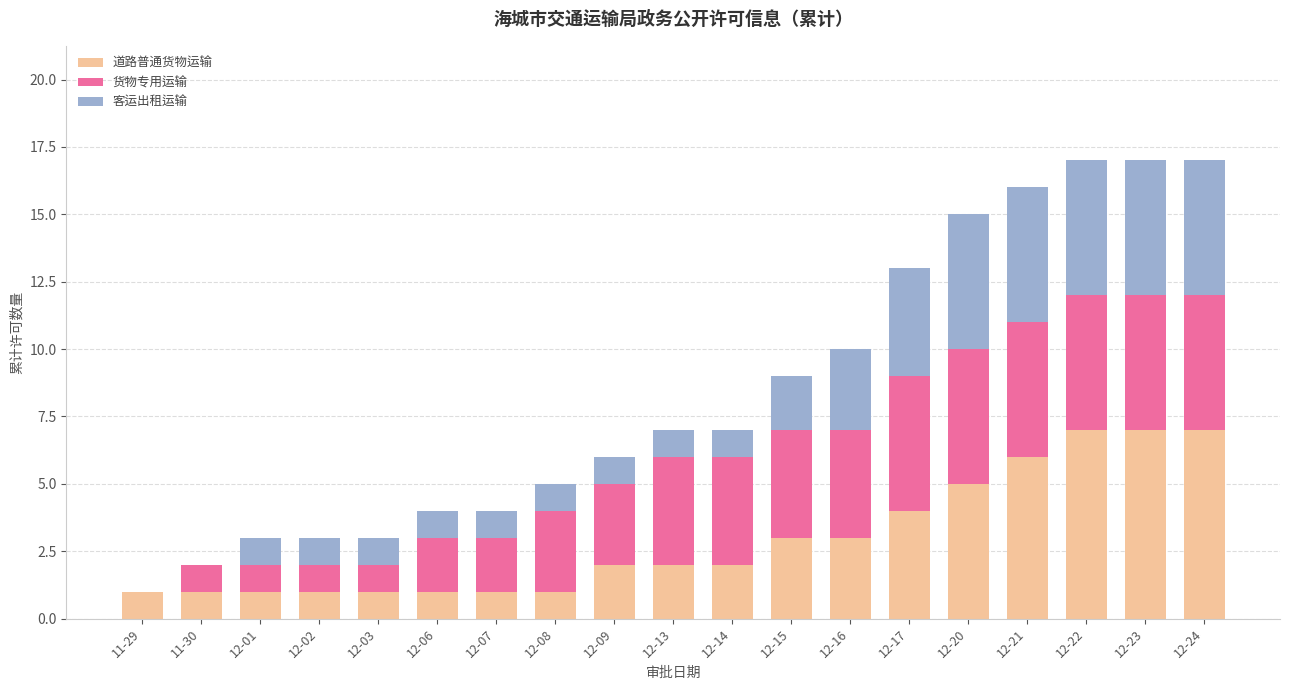

What is the sum of all 道路普通货物运输 values?

56